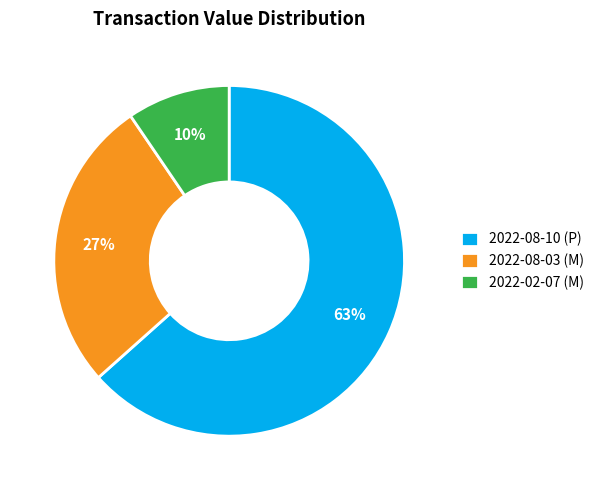

Is it true that 2022-08-10 (P) is 63% of the pie?

True